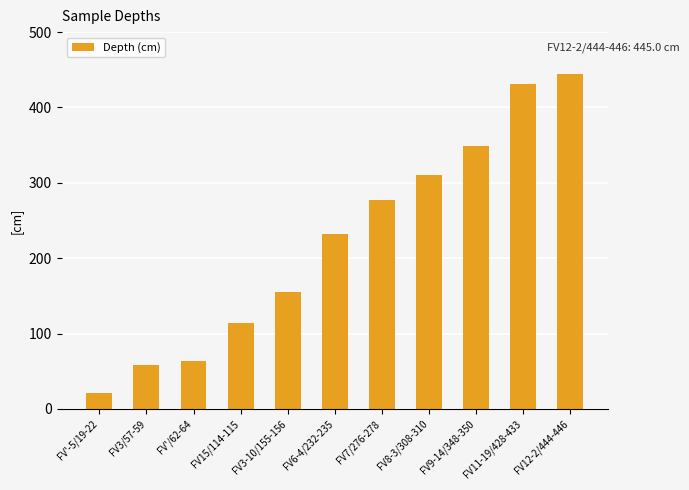

What is the sum of the values at FV9-14/348-350 and FV7/276-278?

626.0